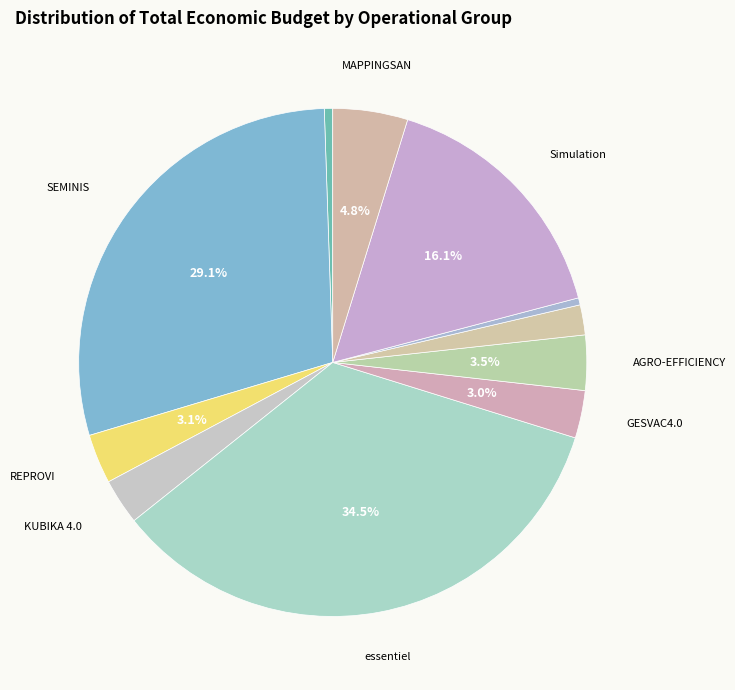

How many slices are in this pie chart?

11